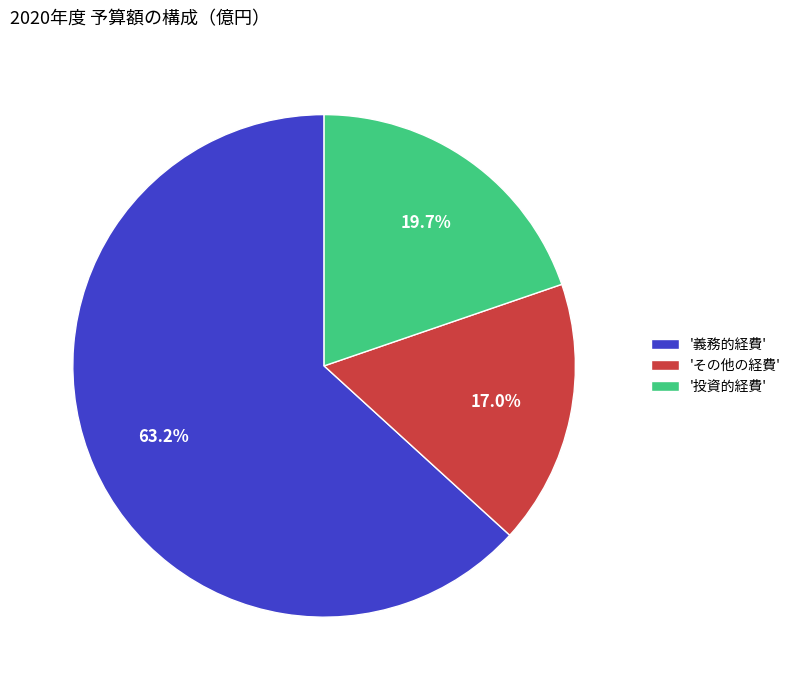

How many segments does this pie chart have?

3